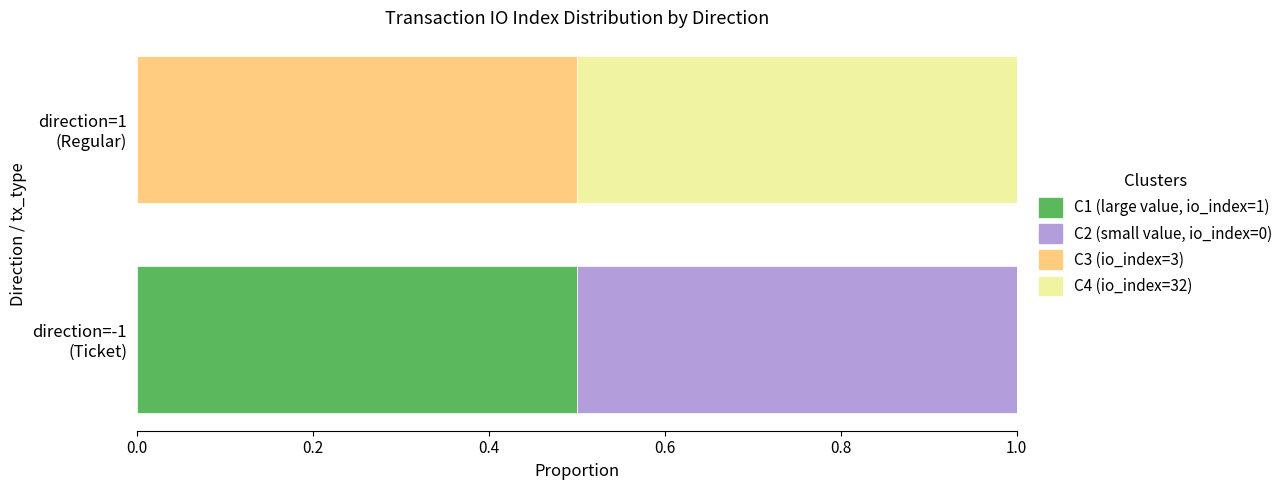

What is the highest value of the C1 (large value, io_index=1) series?

0.5